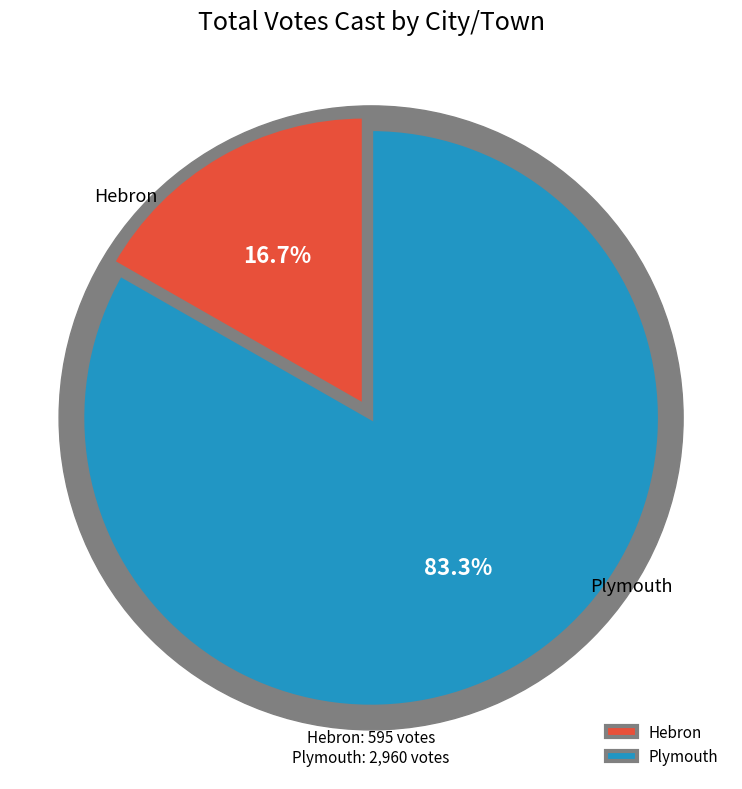

Which has a higher value, Plymouth or Hebron?

Plymouth